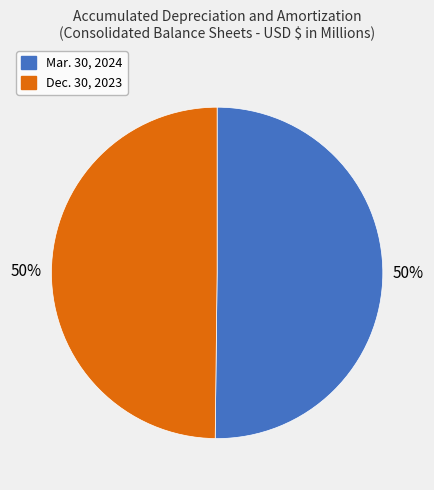

Is the sum of Mar. 30, 2024 and Dec. 30, 2023 greater than half?

Yes